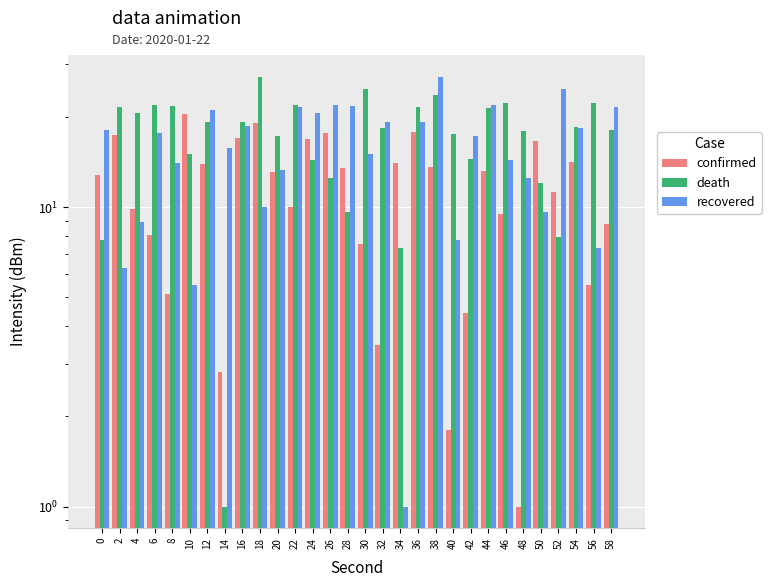

Which has a higher value, 30 or 46?

46